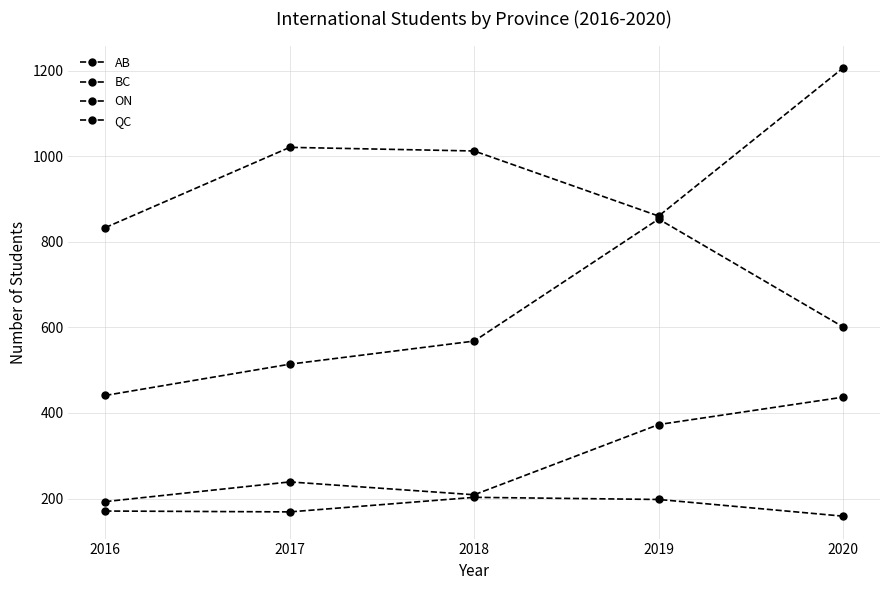

True or false: QC and AB intersect in this chart.

False